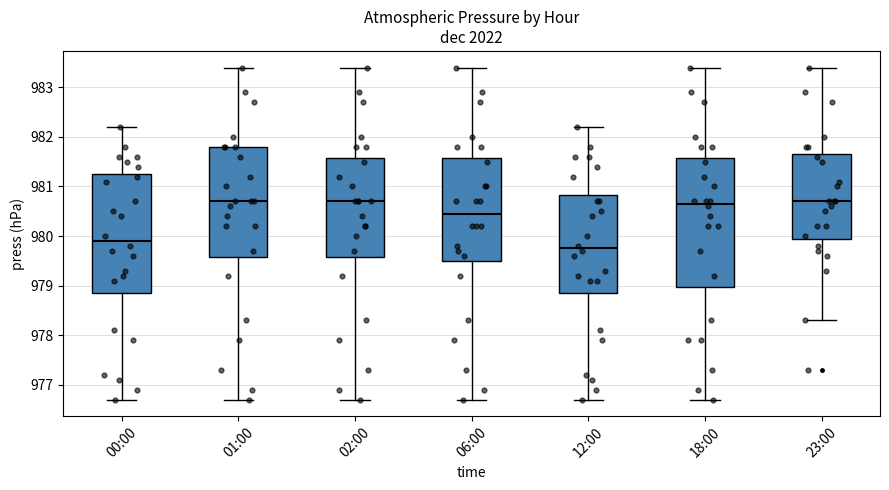

Reading left to right, read every box against the y-axis: the position of its median line, the range the box covers, and the ends of its whiskers. The values are not printed on the chart, so give them approximately, as read against the axis.

00:00: median 979.9, box 978.9 to 981.3, whiskers 976.7 to 982.2
01:00: median 980.7, box 979.6 to 981.8, whiskers 976.7 to 983.4
02:00: median 980.7, box 979.6 to 981.6, whiskers 976.7 to 983.4
06:00: median 980.5, box 979.5 to 981.6, whiskers 976.7 to 983.4
12:00: median 979.8, box 978.9 to 980.8, whiskers 976.7 to 982.2
18:00: median 980.7, box 979.0 to 981.6, whiskers 976.7 to 983.4
23:00: median 980.7, box 980.0 to 981.7, whiskers 978.3 to 983.4